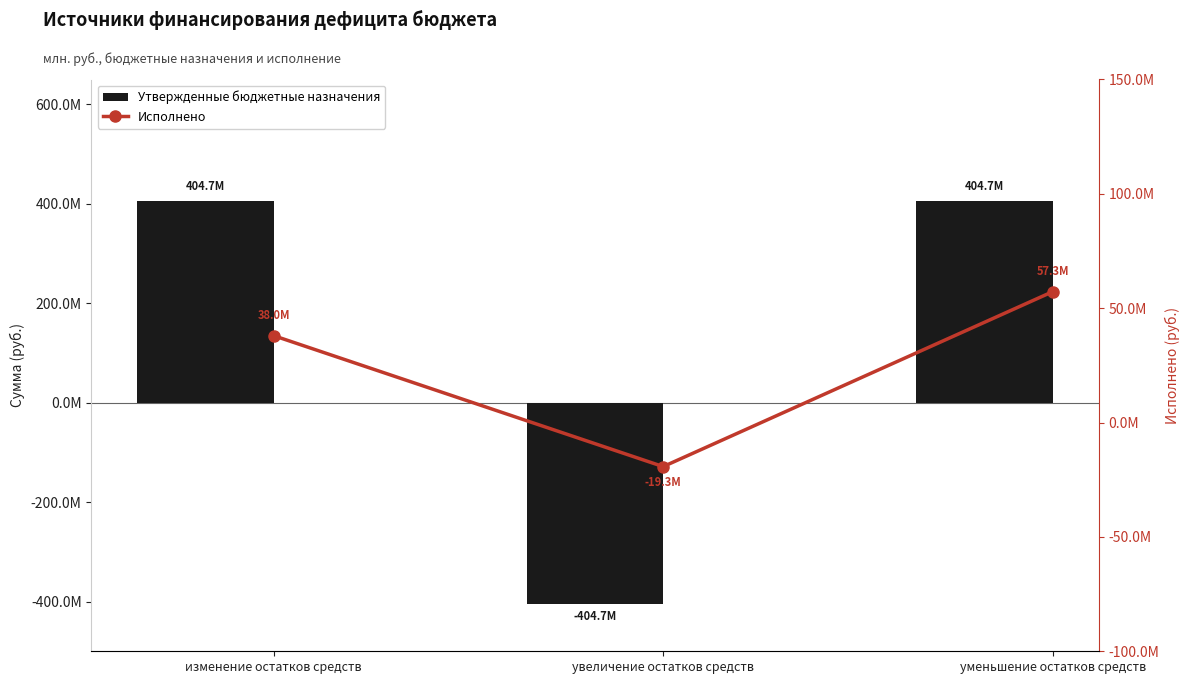

Rank the series at увеличение остатков средств from lowest to highest value.

Утвержденные бюджетные назначения, Исполнено